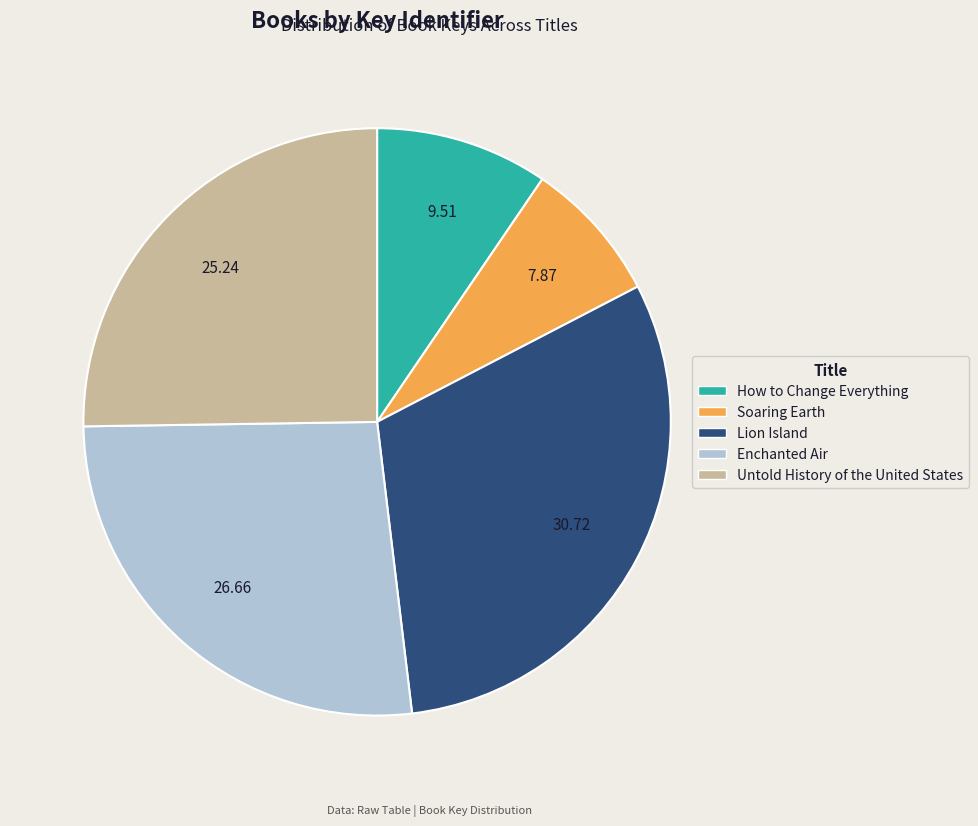

Is the sum of Enchanted Air and Soaring Earth greater than half?

No